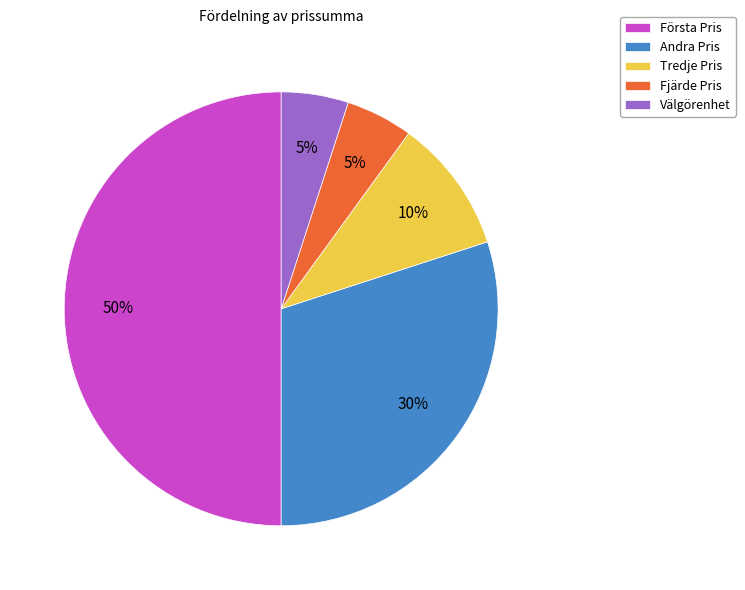

True or false: Fjärde Pris accounts for 5% of the total.

True